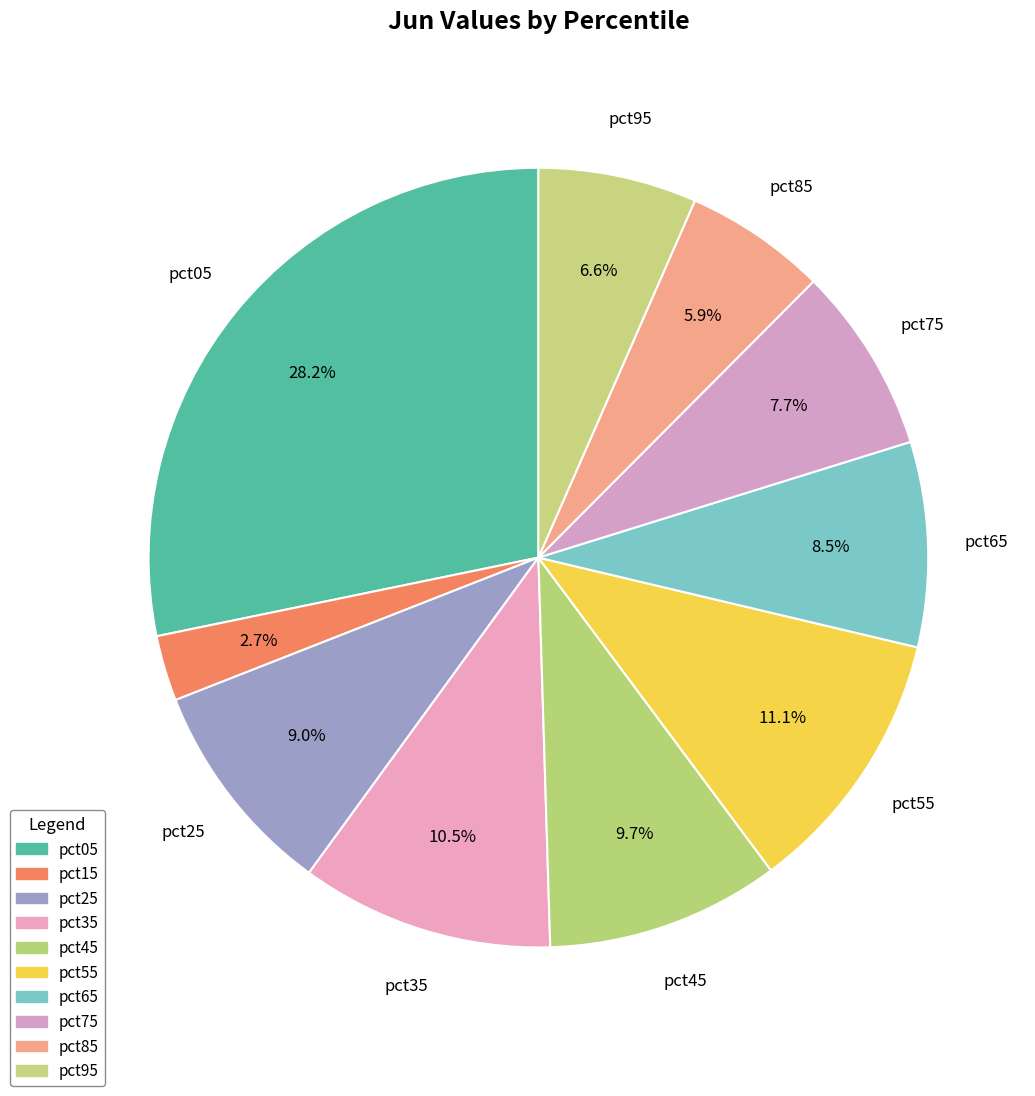

How many slices are in this pie chart?

10